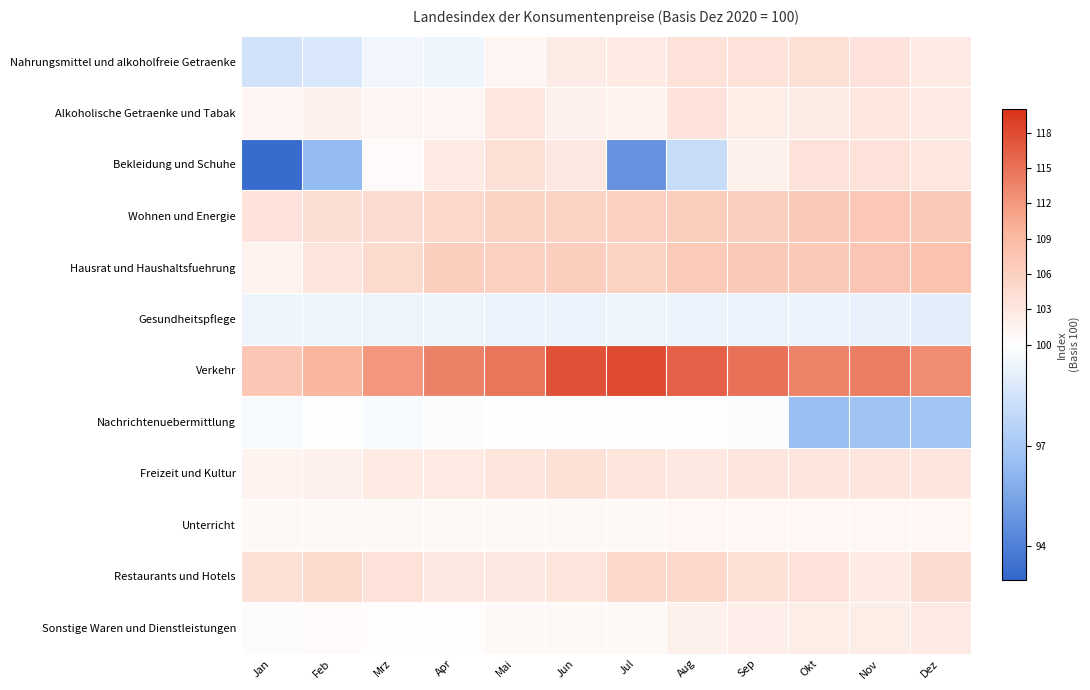

Reading right to left, what are all the values shown in this chart?

Nahrungsmittel und alkoholfreie Getraenke: Dez=102.6	Nov=103.5	Okt=104.0	Sep=103.6	Aug=103.7	Jul=102.7	Jun=102.4	Mai=101.3	Apr=99.5	Mrz=99.5	Feb=98.7	Jan=98.5
Alkoholische Getraenke und Tabak: Dez=102.5	Nov=103.1	Okt=102.3	Sep=102.3	Aug=103.5	Jul=101.5	Jun=101.8	Mai=103.0	Apr=101.3	Mrz=101.1	Feb=101.8	Jan=101.3
Bekleidung und Schuhe: Dez=103.0	Nov=103.7	Okt=103.7	Sep=101.7	Aug=98.1	Jul=94.8	Jun=102.9	Mai=104.0	Apr=102.6	Mrz=100.6	Feb=96.4	Jan=93.2
Wohnen und Energie: Dez=106.9	Nov=107.1	Okt=107.0	Sep=106.2	Aug=106.4	Jul=106.0	Jun=105.8	Mai=105.5	Apr=104.9	Mrz=104.5	Feb=104.1	Jan=103.6
Hausrat und Haushaltsfuehrung: Dez=107.7	Nov=107.5	Okt=107.0	Sep=107.0	Aug=106.8	Jul=105.9	Jun=106.3	Mai=106.1	Apr=106.3	Mrz=104.7	Feb=103.3	Jan=101.7
Gesundheitspflege: Dez=99.1	Nov=99.2	Okt=99.3	Sep=99.3	Aug=99.3	Jul=99.5	Jun=99.4	Mai=99.4	Apr=99.4	Mrz=99.4	Feb=99.5	Jan=99.5
Verkehr: Dez=112.9	Nov=114.1	Okt=113.7	Sep=115.1	Aug=116.3	Jul=118.1	Jun=117.6	Mai=114.8	Apr=113.8	Mrz=112.1	Feb=109.5	Jan=107.2
Nachrichtenuebermittlung: Dez=96.8	Nov=96.7	Okt=96.5	Sep=99.8	Aug=100.0	Jul=100.1	Jun=100.1	Mai=100.1	Apr=99.9	Mrz=99.8	Feb=100.0	Jan=99.7
Freizeit und Kultur: Dez=103.2	Nov=103.3	Okt=103.2	Sep=103.3	Aug=102.9	Jul=103.3	Jun=103.9	Mai=103.3	Apr=102.8	Mrz=102.6	Feb=101.9	Jan=101.5
Unterricht: Dez=101.0	Nov=101.0	Okt=101.0	Sep=101.0	Aug=101.0	Jul=100.7	Jun=100.7	Mai=100.7	Apr=100.7	Mrz=100.7	Feb=100.7	Jan=100.7
Restaurants und Hotels: Dez=104.4	Nov=102.6	Okt=103.6	Sep=103.9	Aug=105.0	Jul=105.1	Jun=103.3	Mai=102.8	Apr=102.9	Mrz=103.7	Feb=104.6	Jan=103.9
Sonstige Waren und Dienstleistungen: Dez=102.8	Nov=102.3	Okt=102.3	Sep=102.1	Aug=102.0	Jul=100.8	Jun=100.9	Mai=100.9	Apr=100.2	Mrz=100.2	Feb=100.6	Jan=100.4